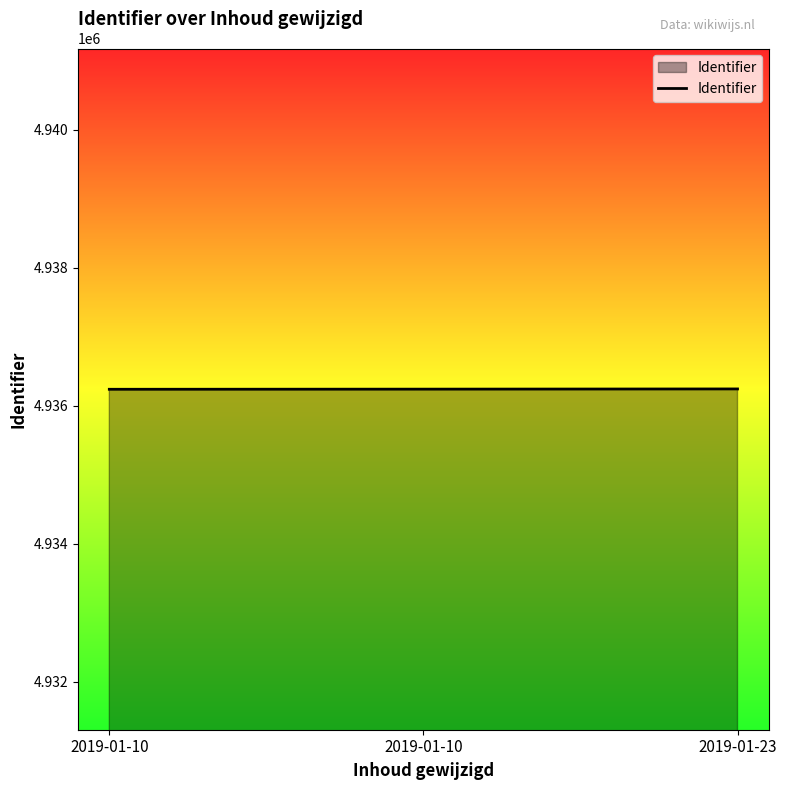

Count the number of categories in the chart.

3